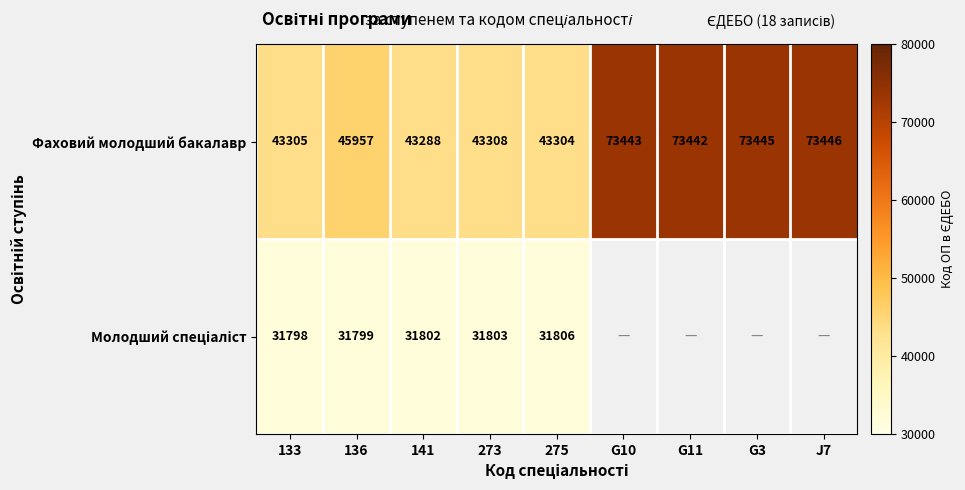

The Фаховий молодший бакалавр series shows 73445 at G3. True or false?

True